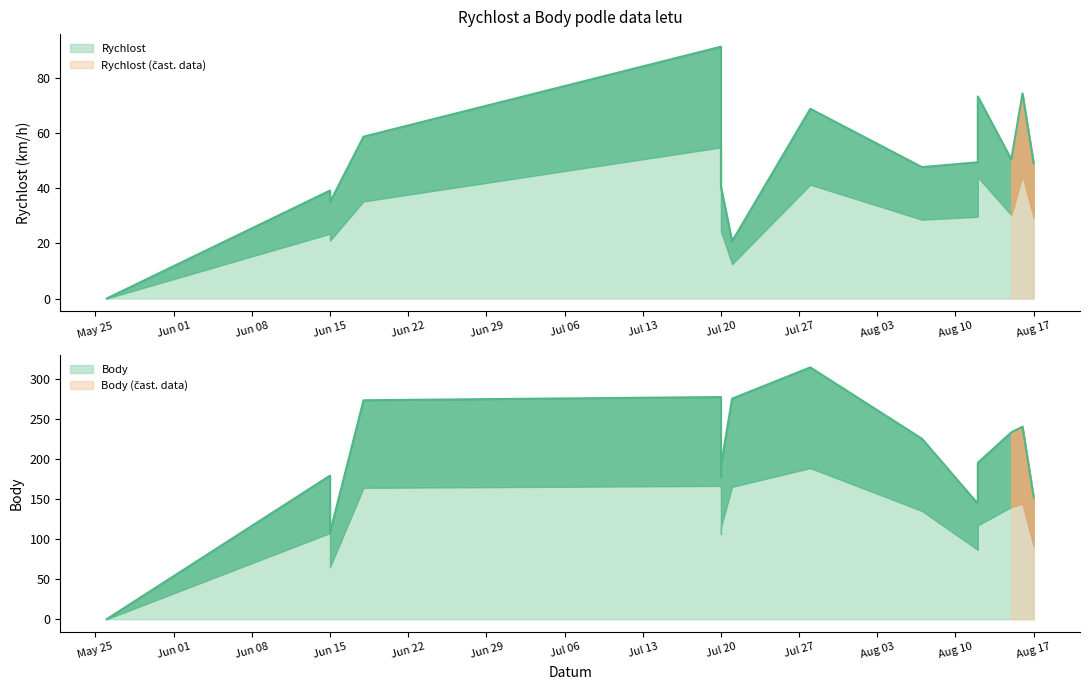

True or false: Rychlost and Body cross at least once.

False